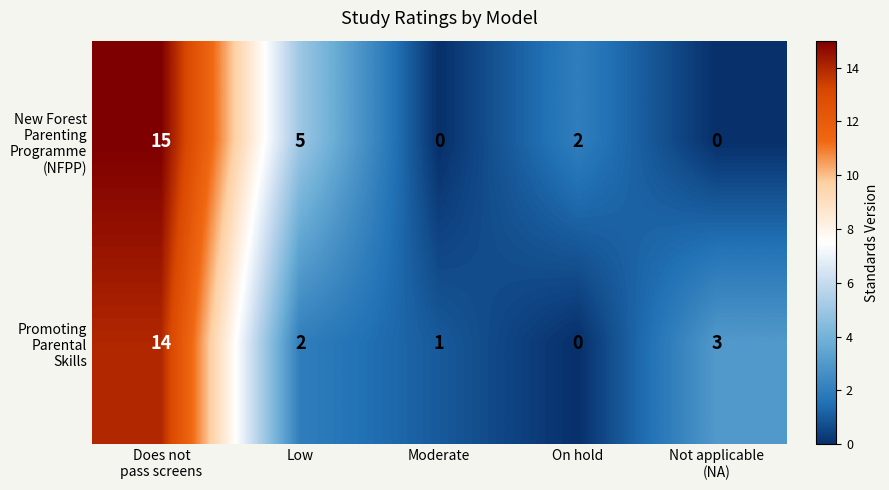

What is the greatest value displayed?

15